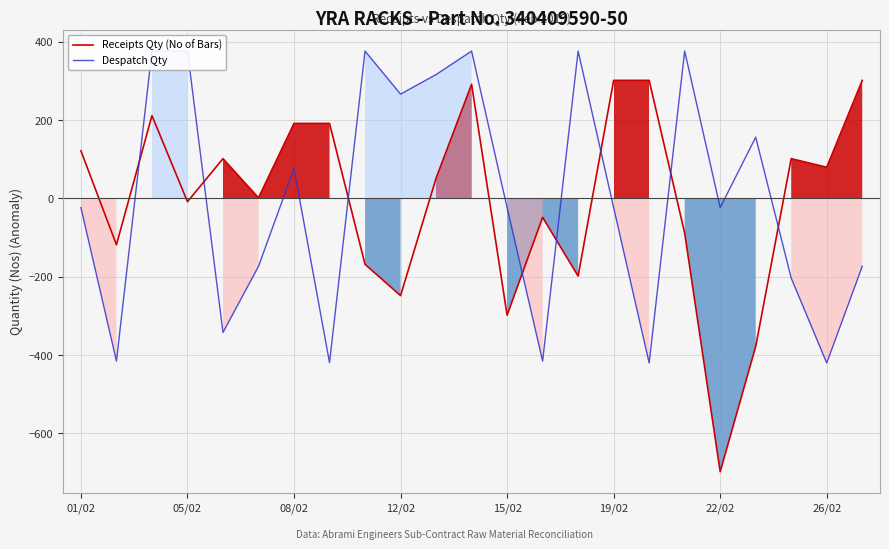

The value of Despatch Qty at 20 is -320.9. True or false?

False